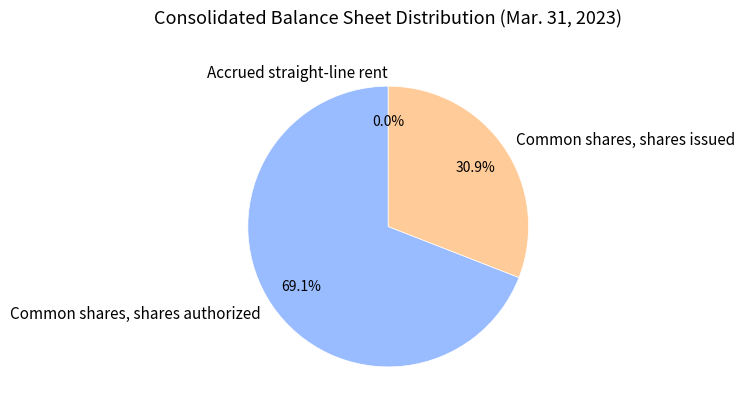

What percentage is NOT represented by Common shares, shares authorized?

30.9%